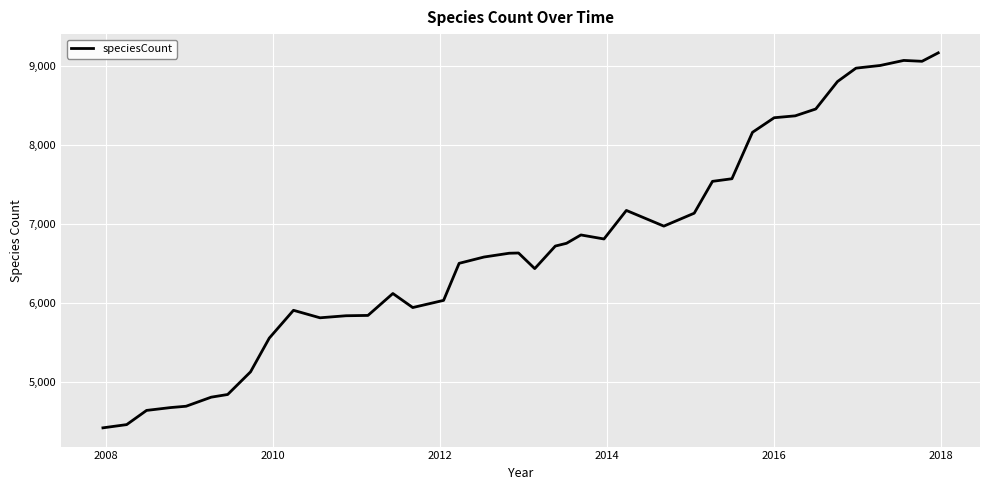

What is the maximum value shown in the chart?

9170